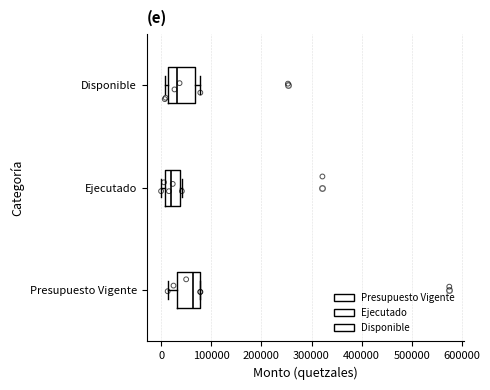

Reading bottom to top, read every box against the x-axis: the position of its median line, the range the box covers, and the ends of its whiskers. The values are not printed on the chart, so give them approximately, as read against the axis.

Presupuesto Vigente: median 60000, box 30000 to 80000, whiskers 10000 to 80000
Ejecutado: median 20000, box 10000 to 40000, whiskers 0 to 40000 (just right of the box's right edge)
Disponible: median 30000, box 10000 to 70000, whiskers 10000 (just left of the box's left edge) to 80000